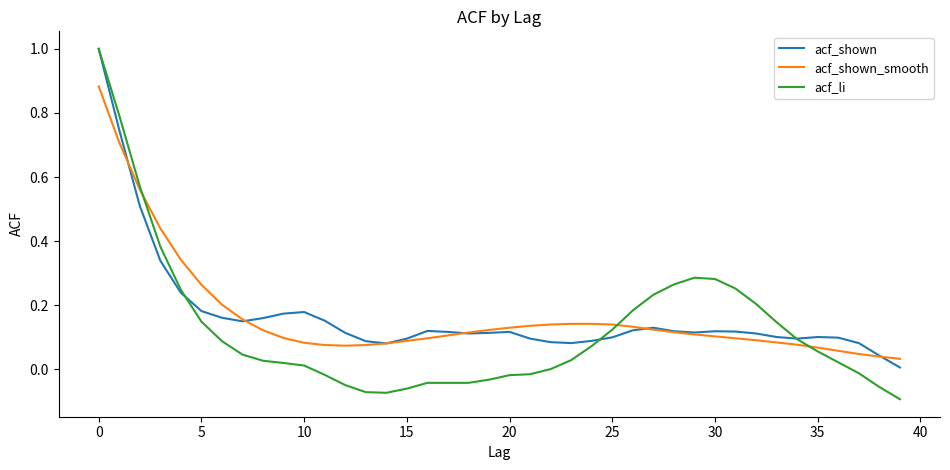

What are all the series names shown in the legend?

acf_shown, acf_shown_smooth, acf_li